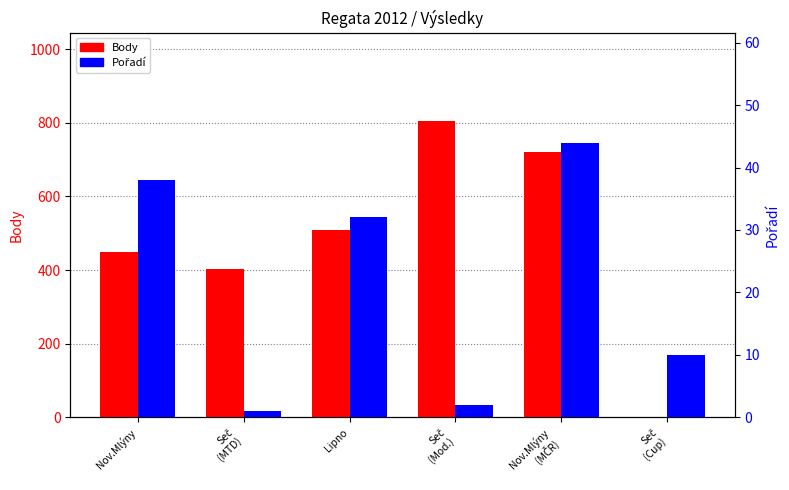

The value of Body at Lipno is 250. True or false?

False